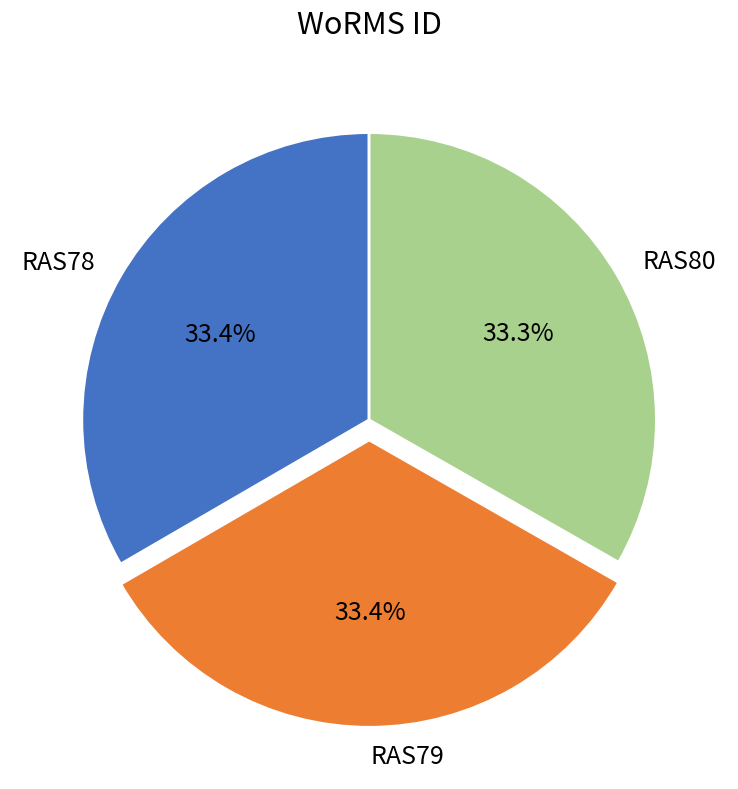

Combined, what portion of the pie is RAS80 and RAS79?

66.6%